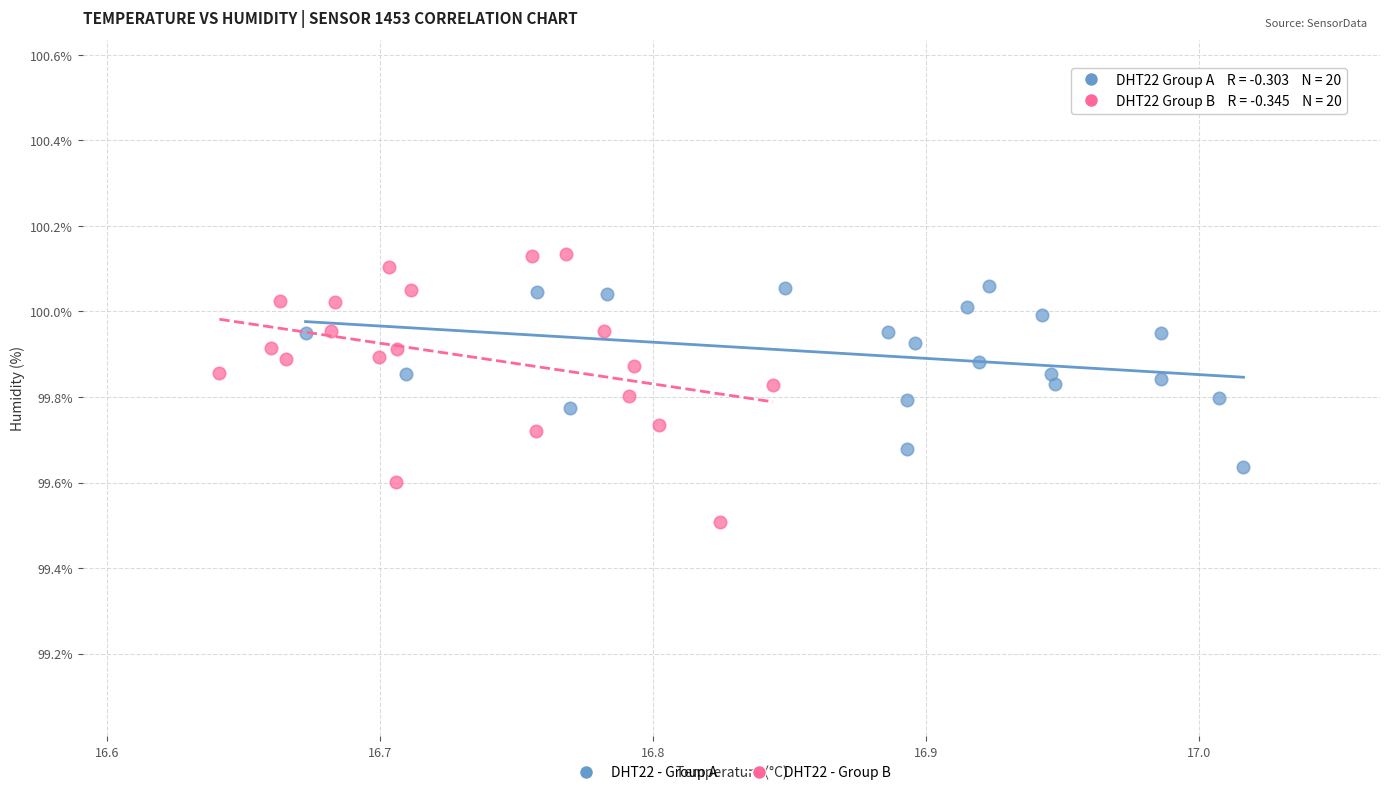

Which series reaches the minimum Y coordinate?

DHT22 - Group B